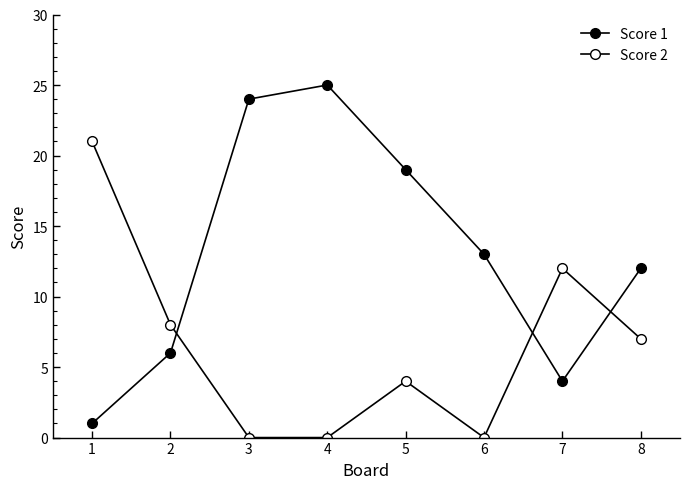

How many data points in Score 1 are less than 13?

4